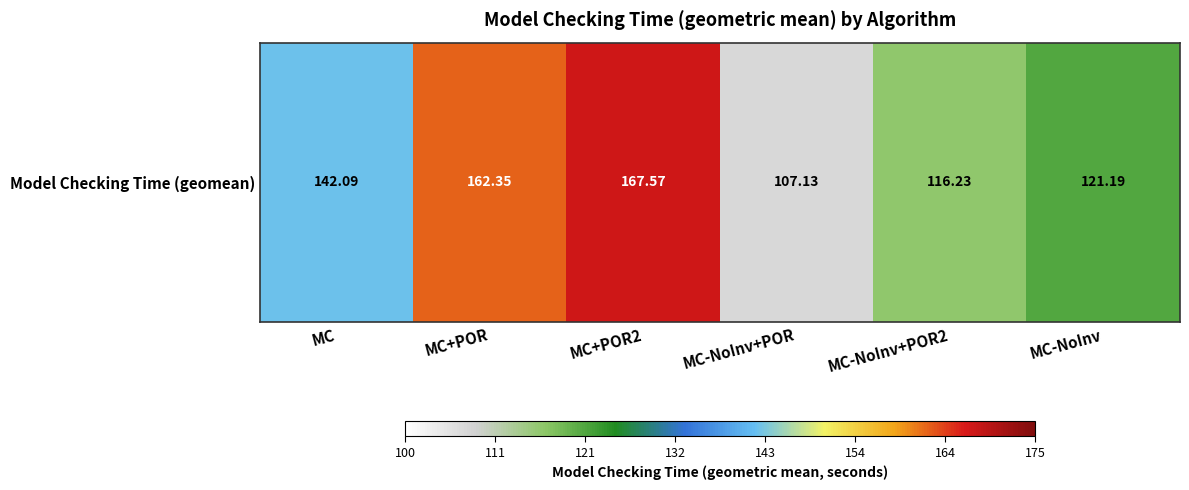

Reading left to right, what are all the values shown in this chart?

MC=142.1	MC+POR=162.4	MC+POR2=167.6	MC-NoInv+POR=107.1	MC-NoInv+POR2=116.2	MC-NoInv=121.2